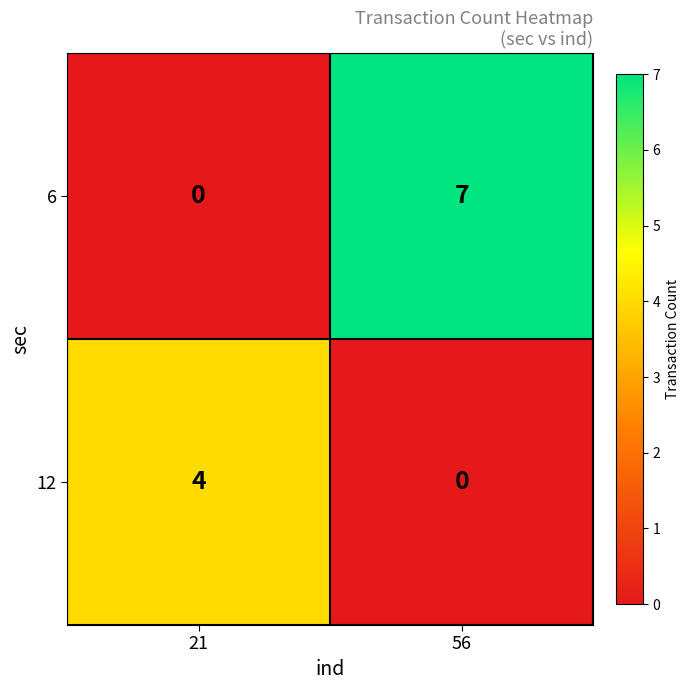

At which label does 6 reach its minimum?

21